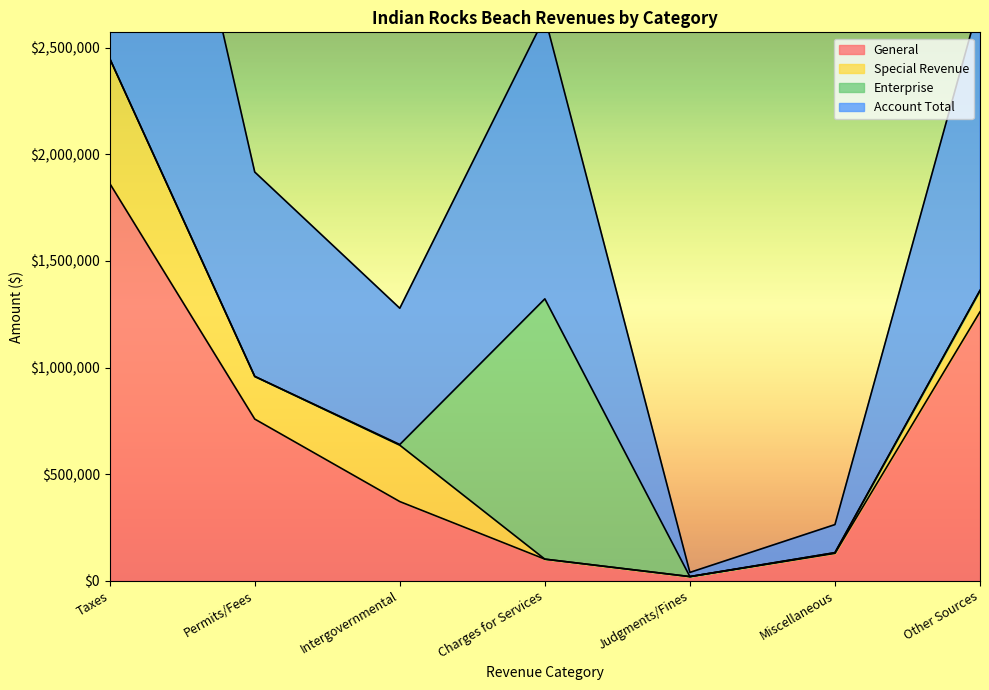

Does the chart display data point markers on the line(s)?

No